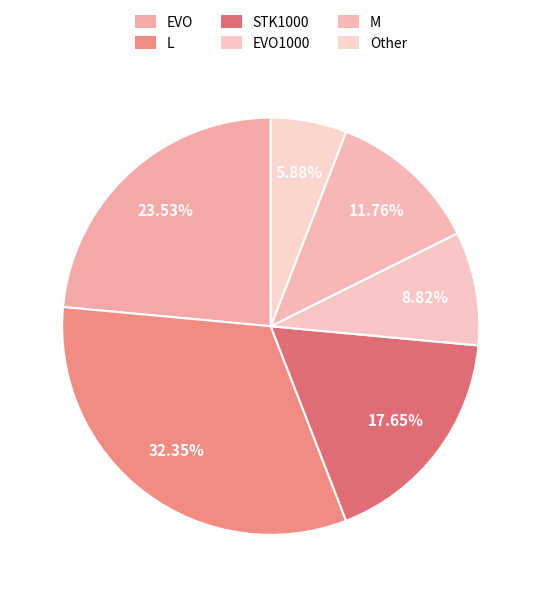

Combined, what portion of the pie is EVO1000 and EVO?

32.4%